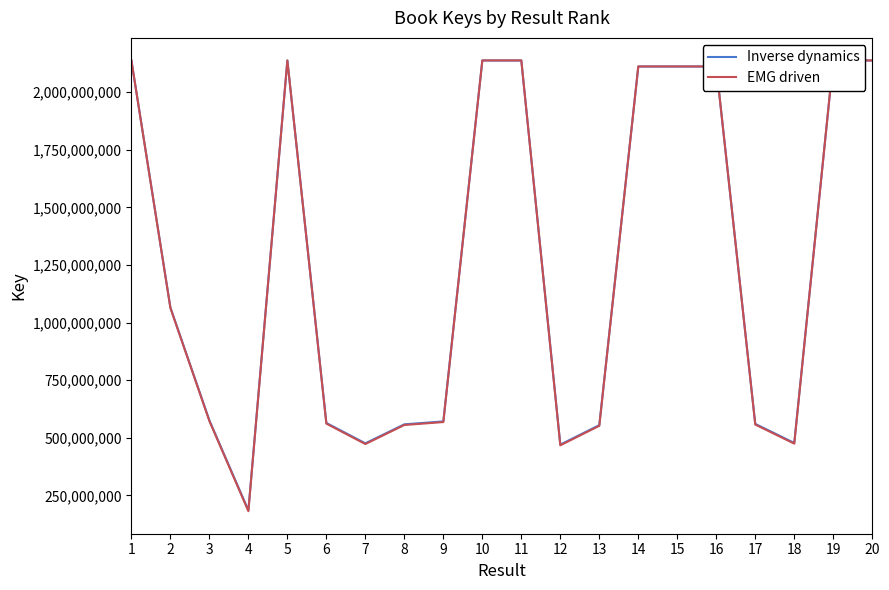

What is the total value across all series at 1?

4275706461.0